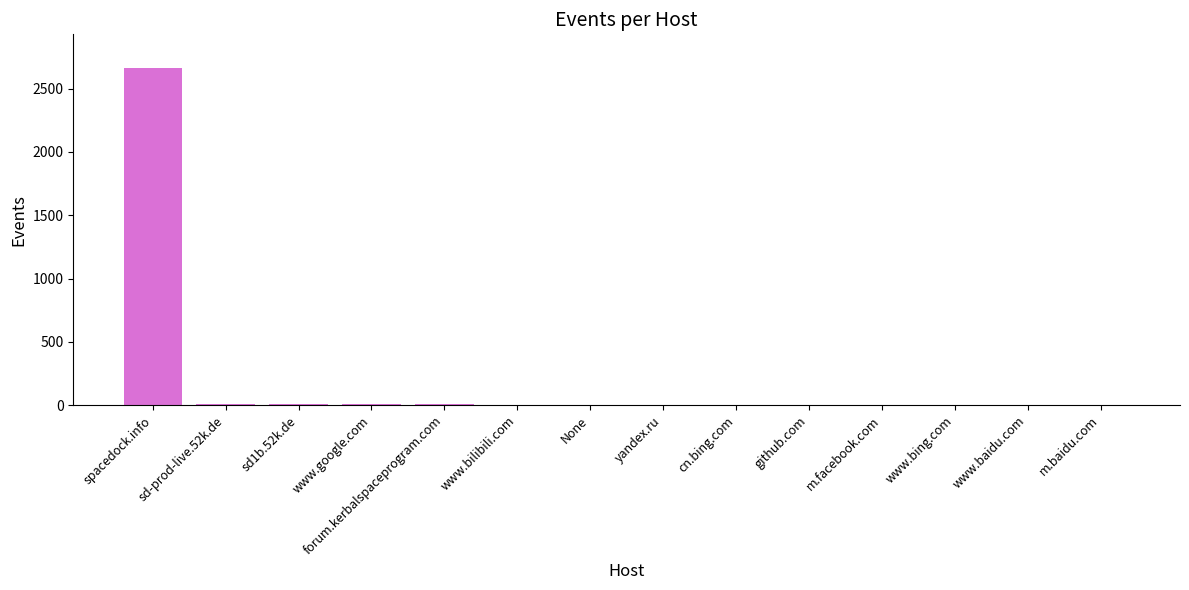

What is the greatest value displayed?

2663